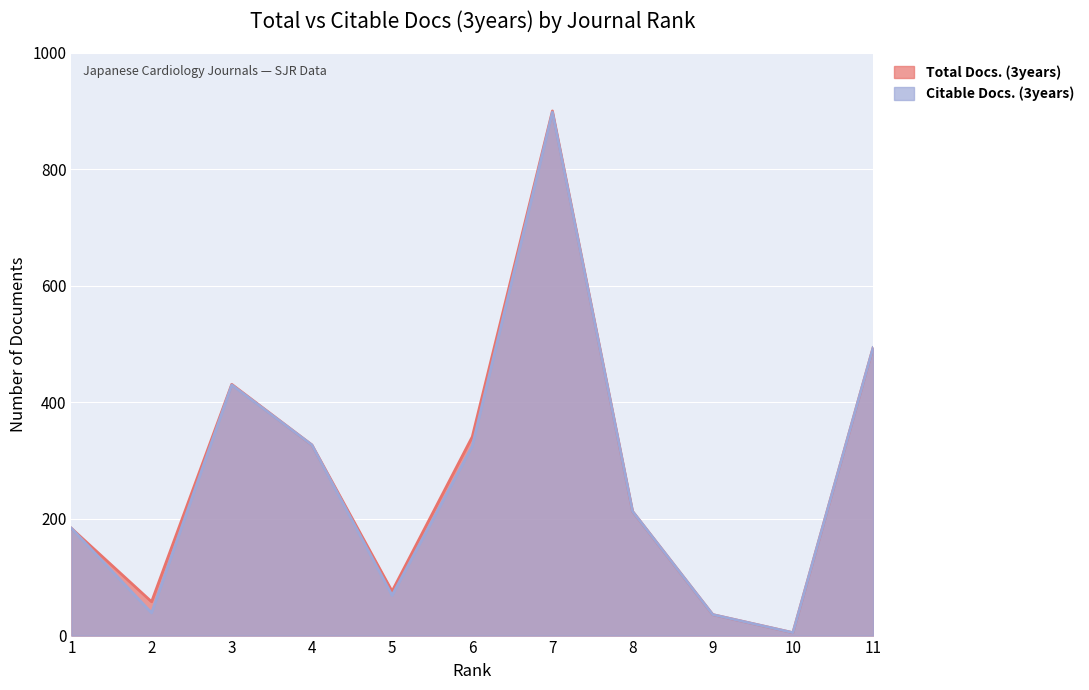

What is the difference between the highest and lowest values at 3?

1